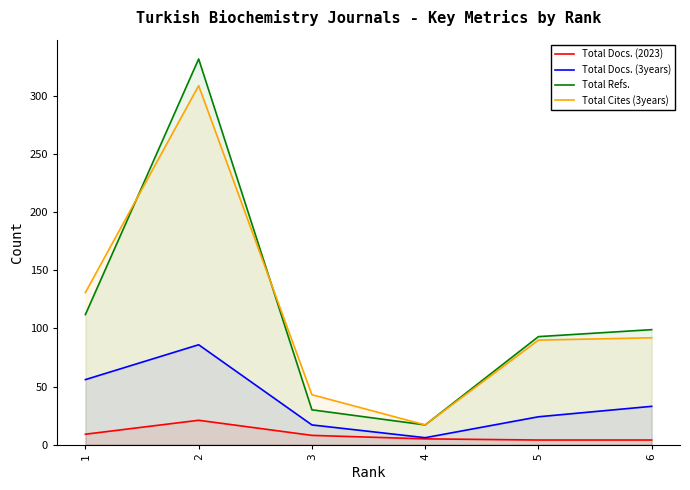

Is it true that Total Docs. (2023) equals 1 at 5?

False